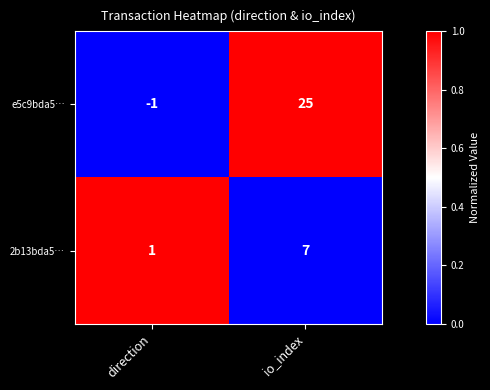

At which category is the sum across all series the highest?

io_index